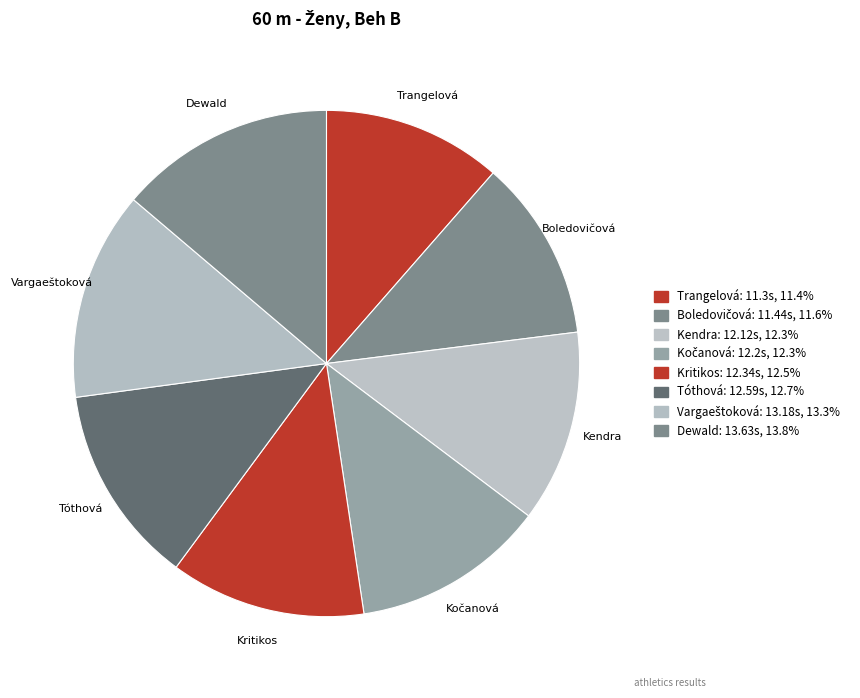

Count the number of slices in the pie.

8